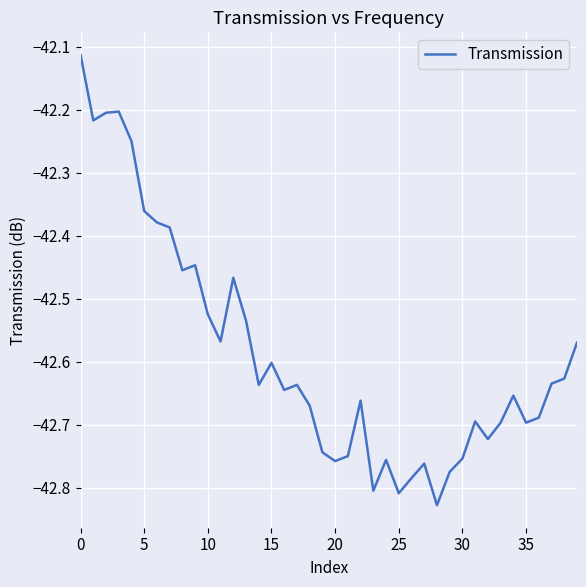

What is the difference between the maximum and minimum values?

0.7